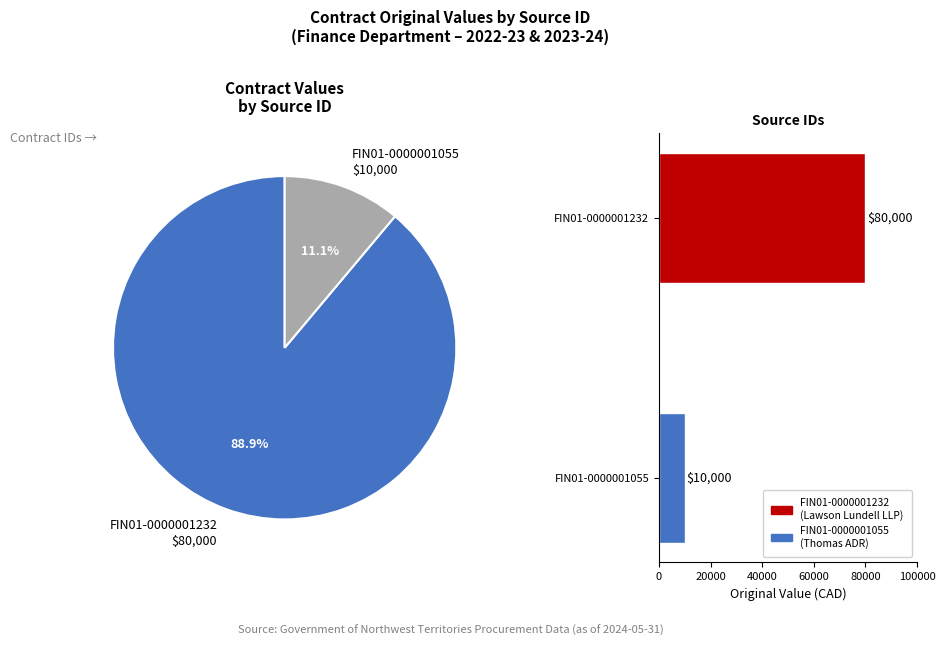

Is the sum of FIN01-0000001055 and FIN01-0000001232 greater than half?

Yes